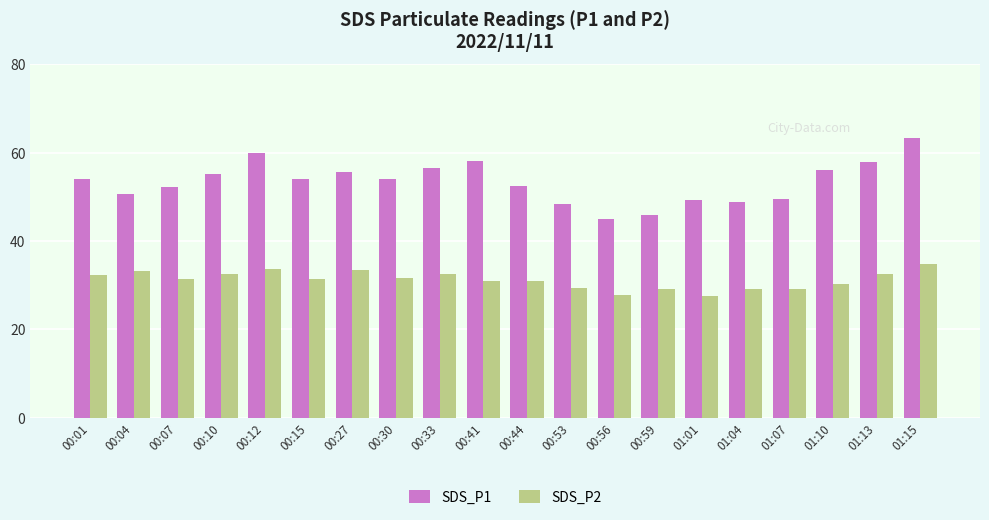

Are the bars grouped side by side (vs. stacked)?

Yes